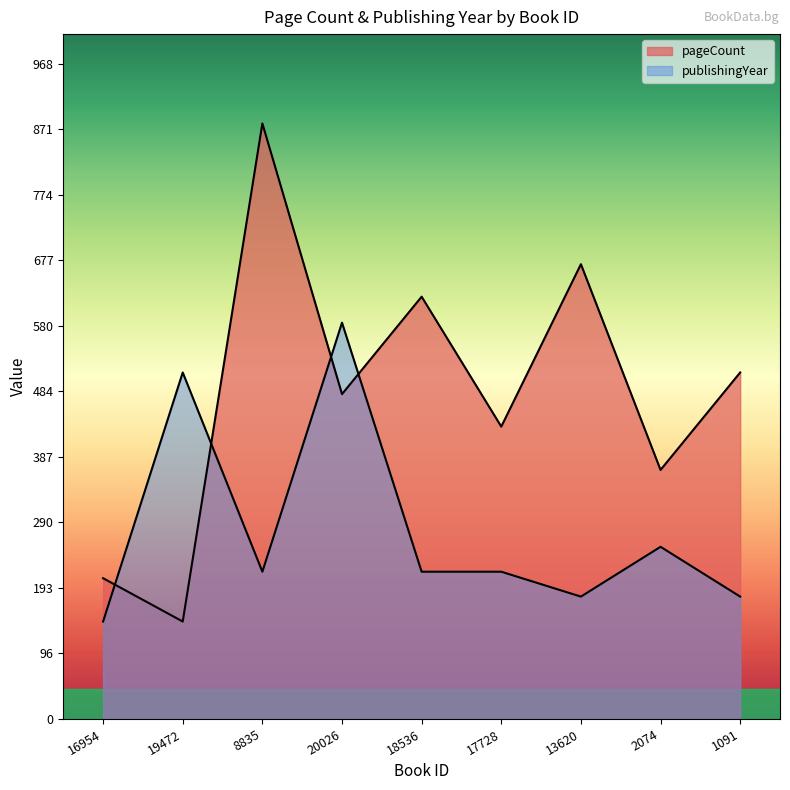

True or false: publishingYear has a value of 217.6 at 17728.

True